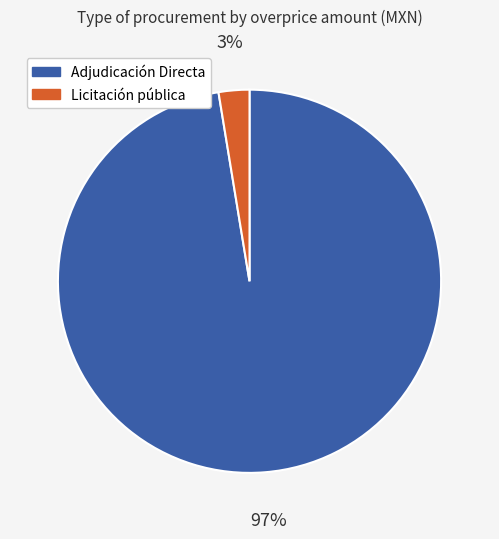

Combined, do Adjudicación Directa and Licitación pública account for over 50%?

Yes